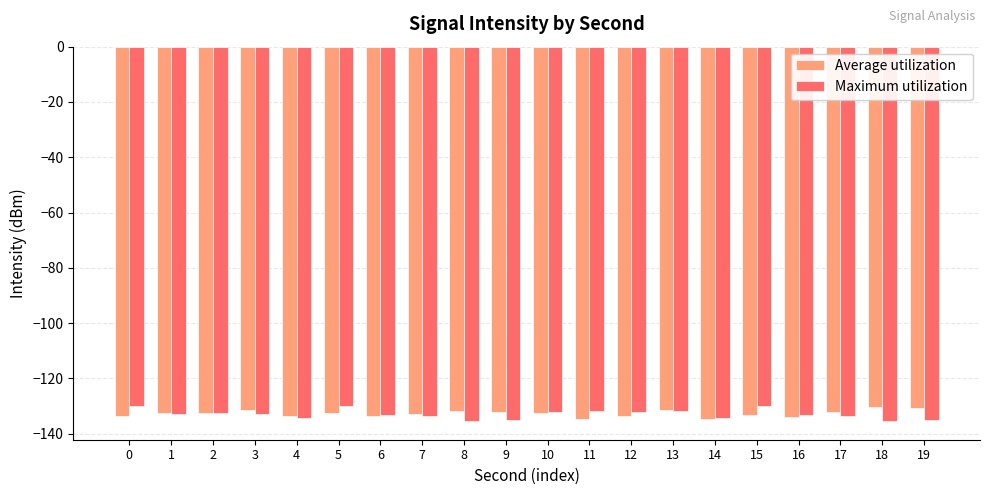

Is it true that Maximum utilization equals -33.0 at 3?

False